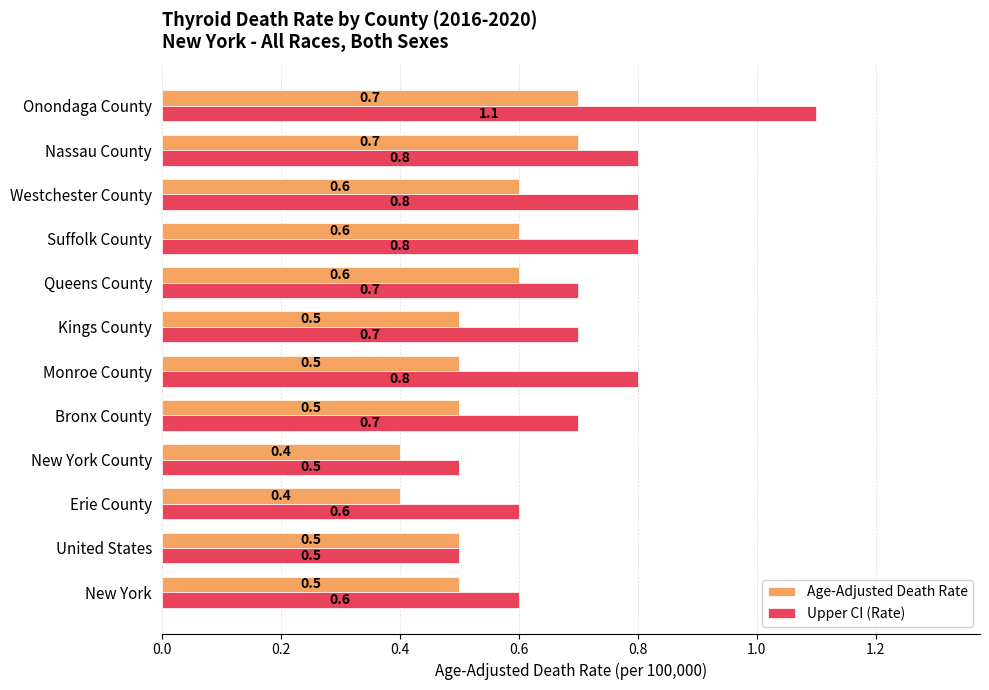

What is the total value across all series at Nassau County?

1.5